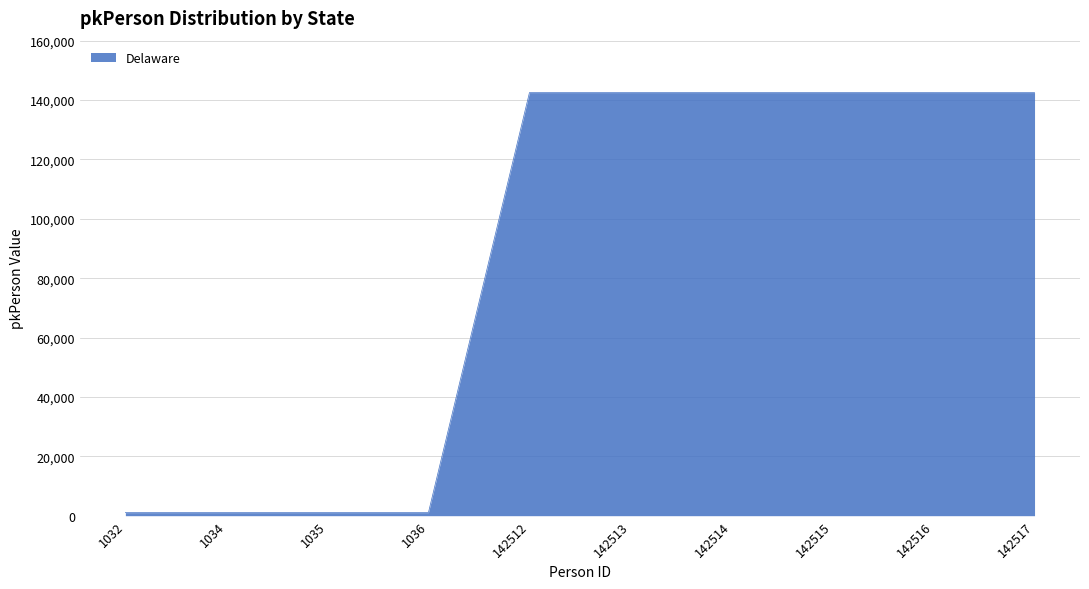

Approximately how many times larger is the value at 142513 compared to 142515?

1.0